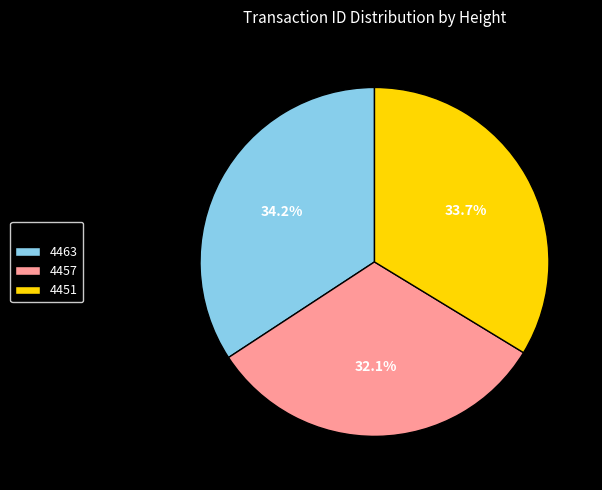

Is there any slice that represents more than half of the pie?

No